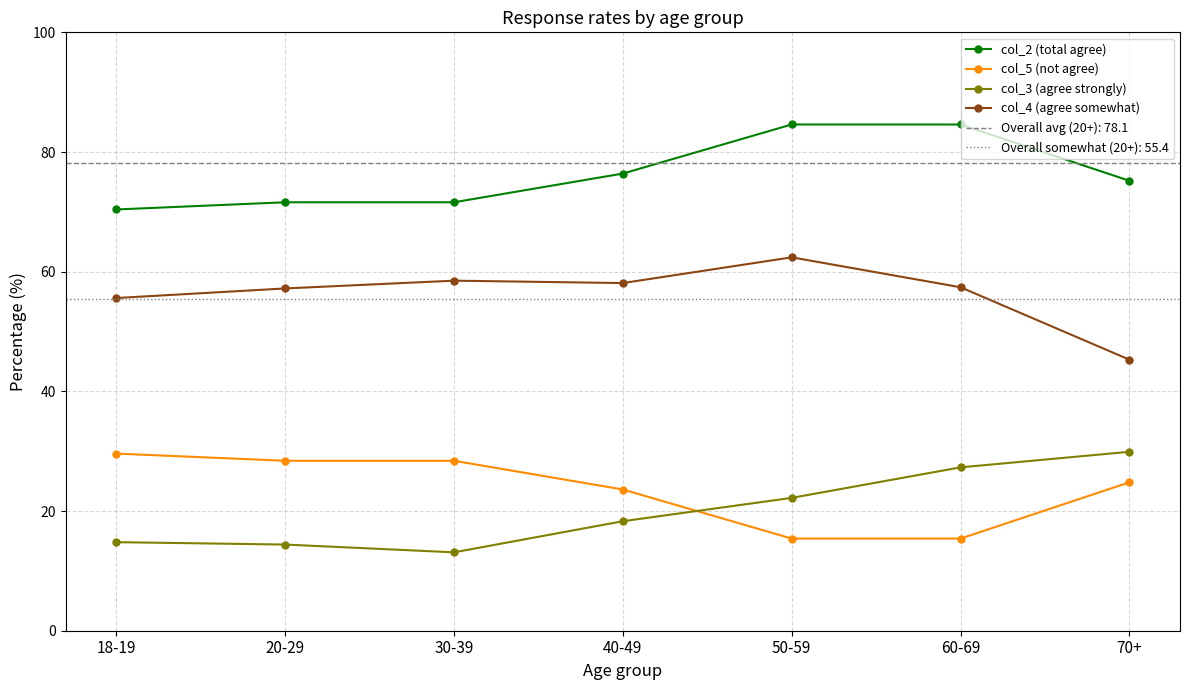

Which label corresponds to the smallest value in the chart?

30-39